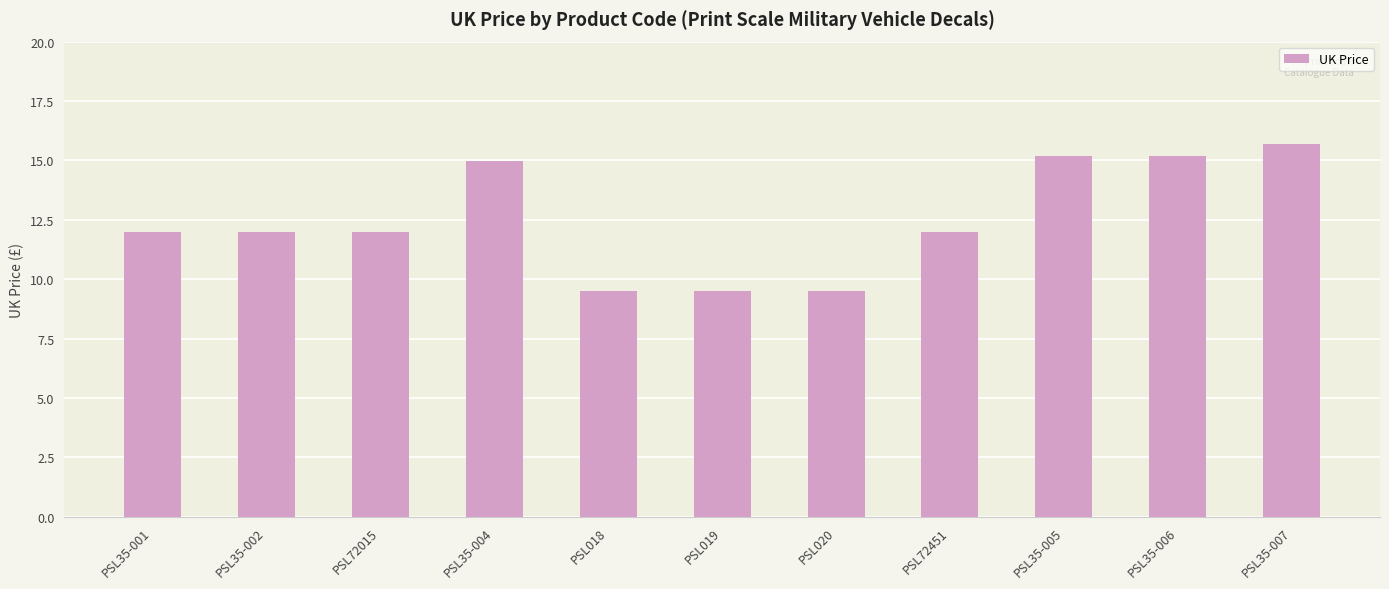

Does the chart contain stacked bars?

No